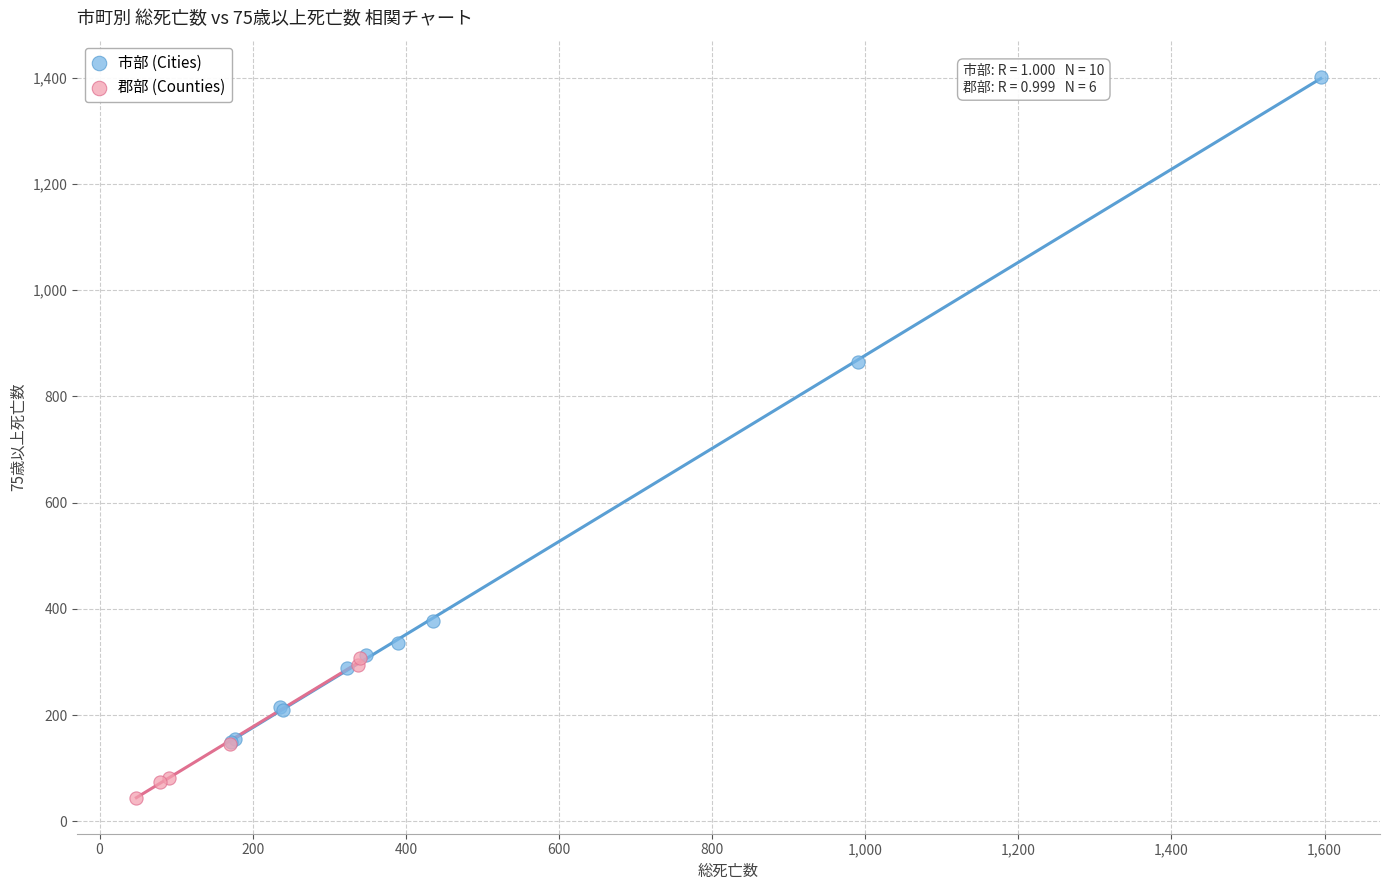

What are all the series names shown in the legend?

市部 (Cities), 郡部 (Counties)